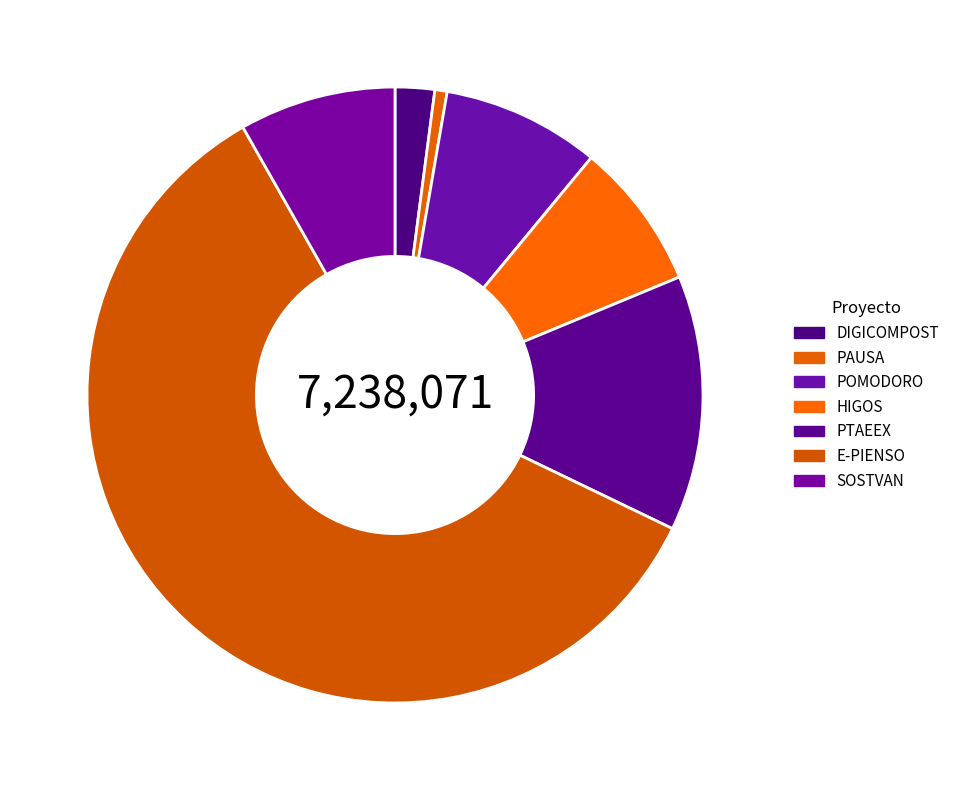

True or false: HIGOS accounts for 8% of the total.

True